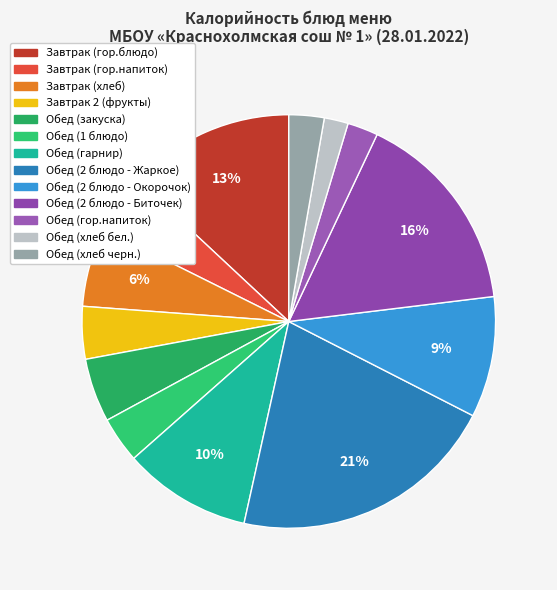

Between Обед (1 блюдо) and Обед (2 блюдо - Жаркое), which is larger?

Обед (2 блюдо - Жаркое)